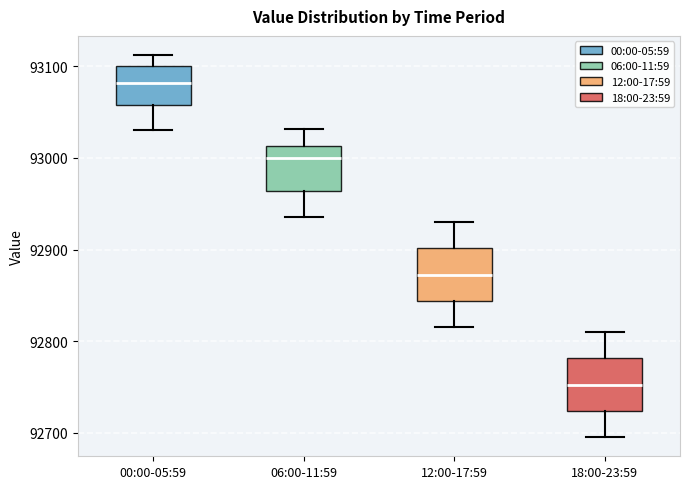

Which box's median line is the highest?

00:00-05:59